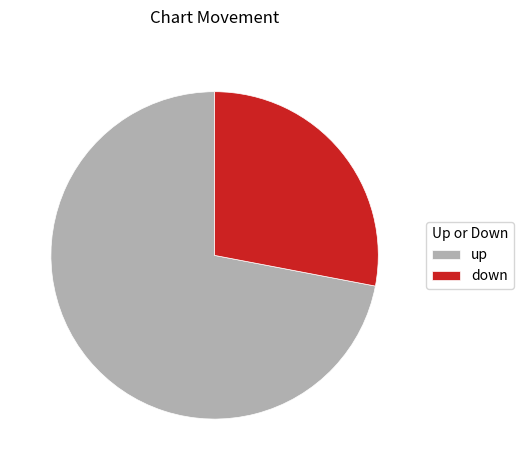

How many slices are in this pie chart?

2